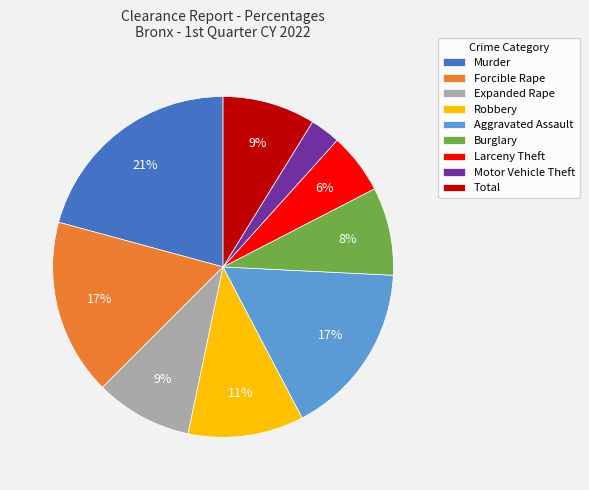

Is the sum of Larceny Theft and Murder greater than half?

No